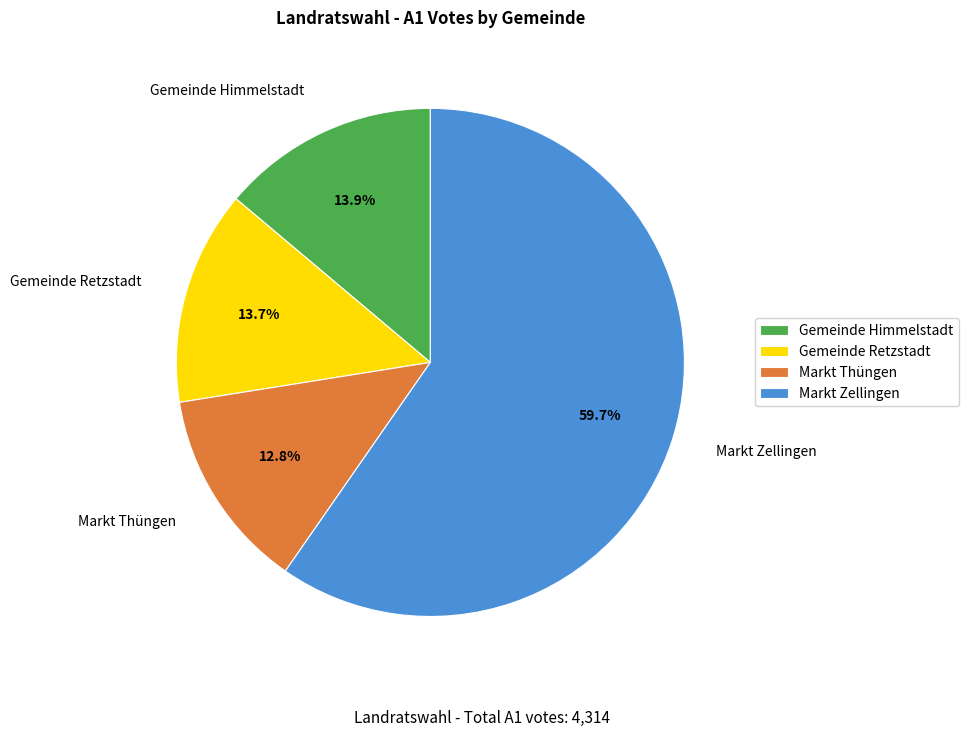

To the nearest percent, what portion does Markt Thüngen represent?

13%